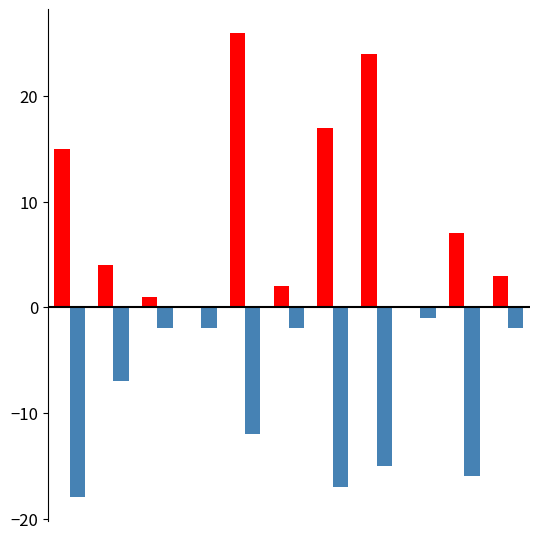

What is the greatest value displayed?

26